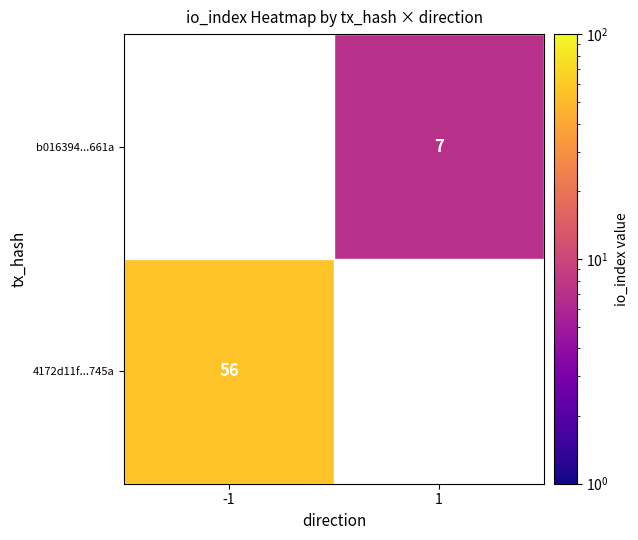

The value of 4172d11f...745a at -1 is 74. True or false?

False